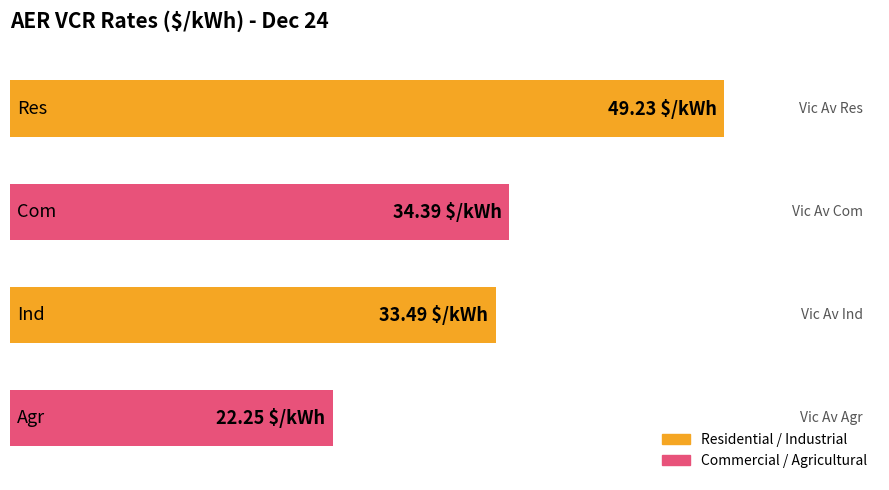

Are the bars horizontal?

Yes